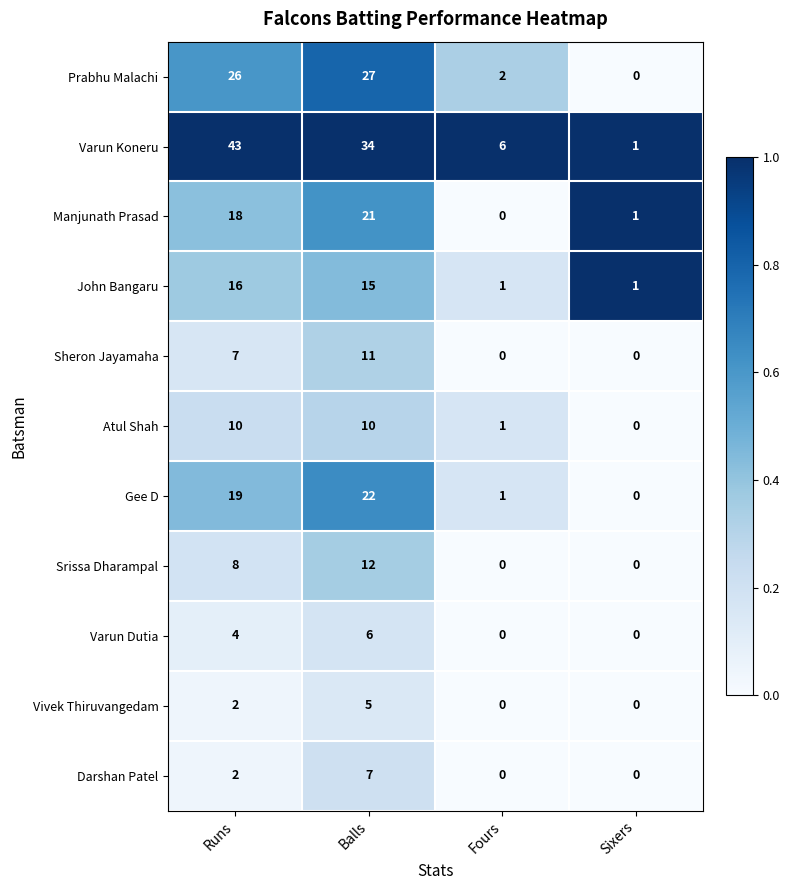

Rank the series by their maximum value, from highest to lowest.

Varun Koneru, Prabhu Malachi, Gee D, Manjunath Prasad, John Bangaru, Srissa Dharampal, Sheron Jayamaha, Atul Shah, Darshan Patel, Varun Dutia, Vivek Thiruvangedam